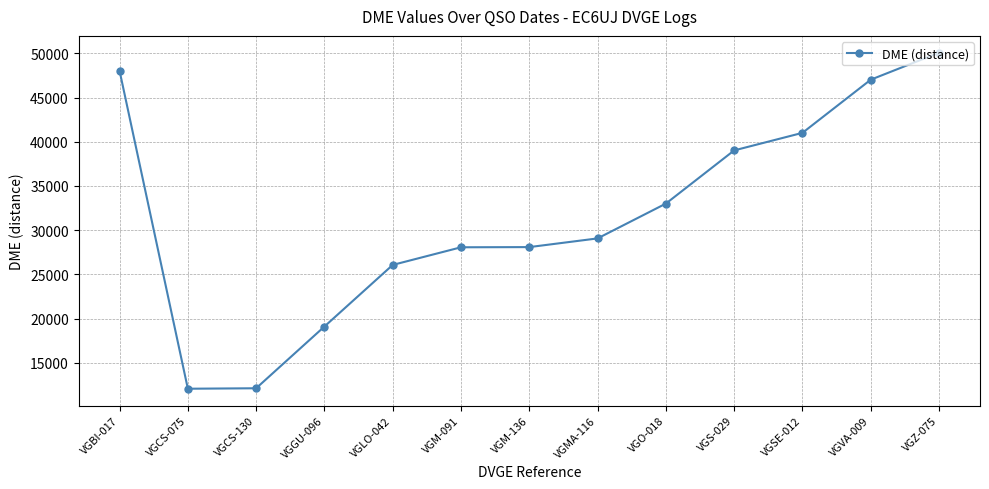

Which has a higher value, VGS-029 or VGM-136?

VGS-029